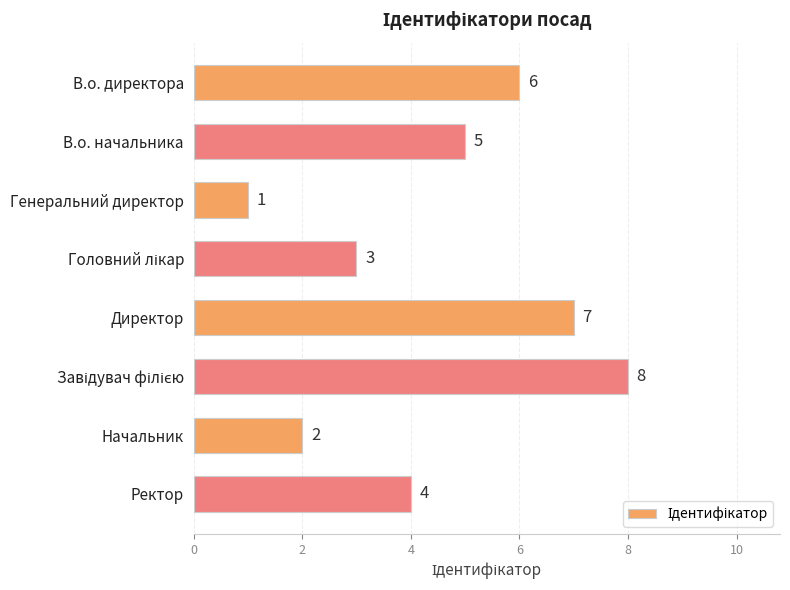

What is the sum of all values?

36